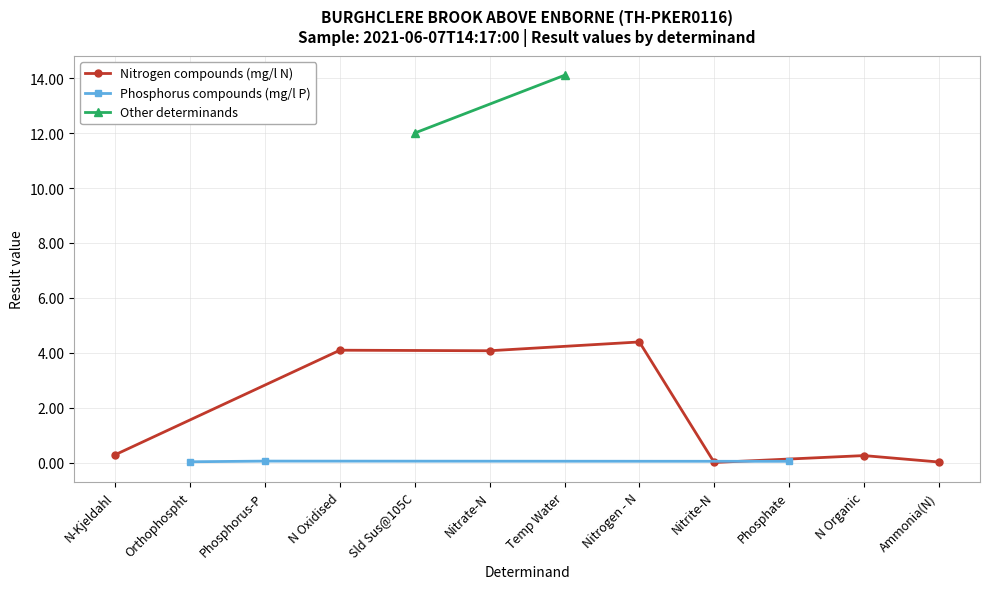

Reading left to right, what are all the values shown in this chart?

N-Kjeldahl=0.3	Orthophospht=0.0	Phosphorus-P=0.1	N Oxidised=4.1	Sld Sus@105C=12.0	Nitrate-N=4.1	Temp Water=14.1	Nitrogen - N=4.4	Nitrite-N=0.0	Phosphate=0.1	N Organic=0.3	Ammonia(N)=0.0